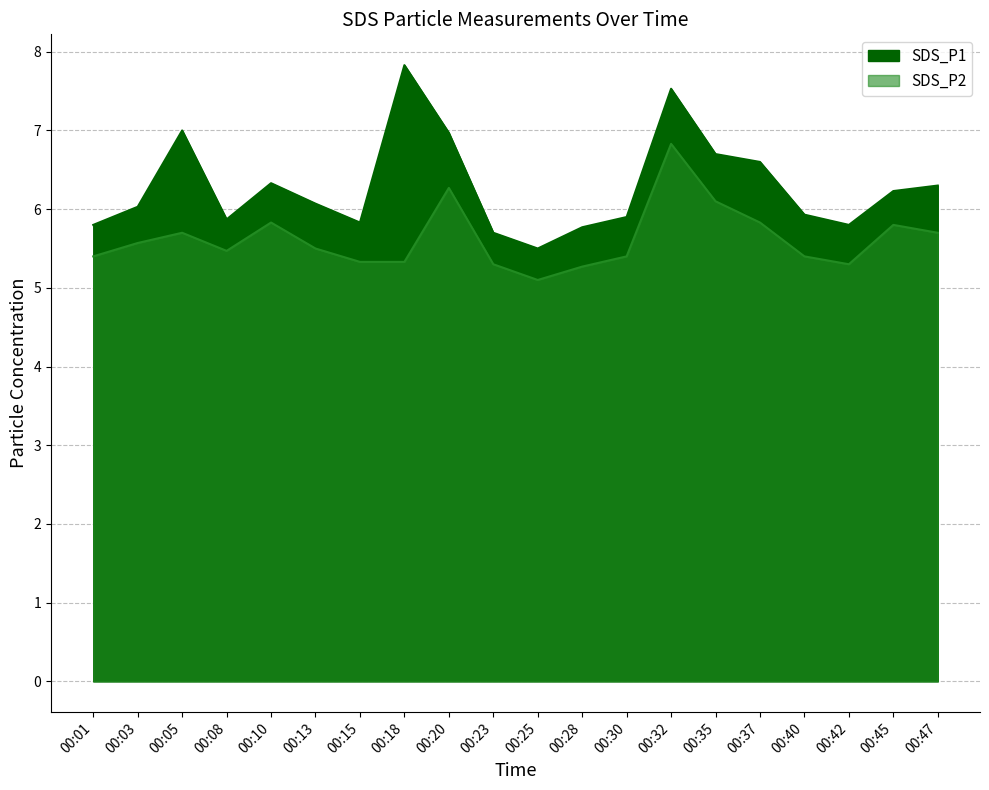

Between 00:01 and 00:35, which is larger?

00:35